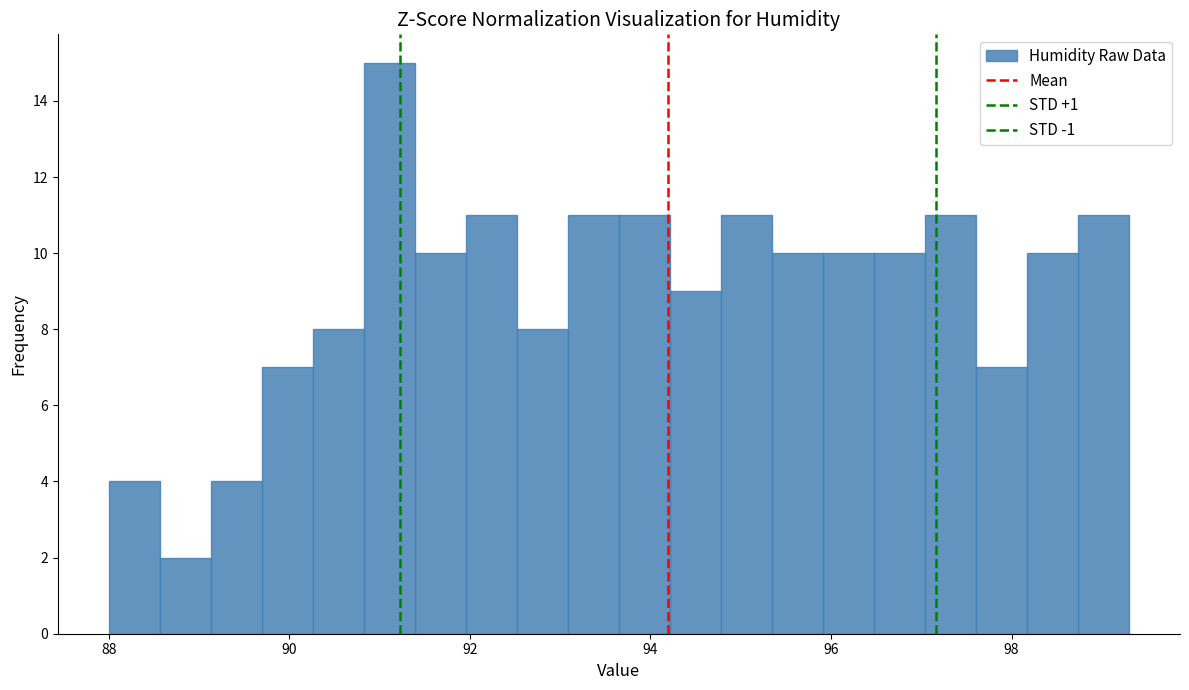

Read against the x-axis, roughly where is the centre of the tallest bar?

91.2